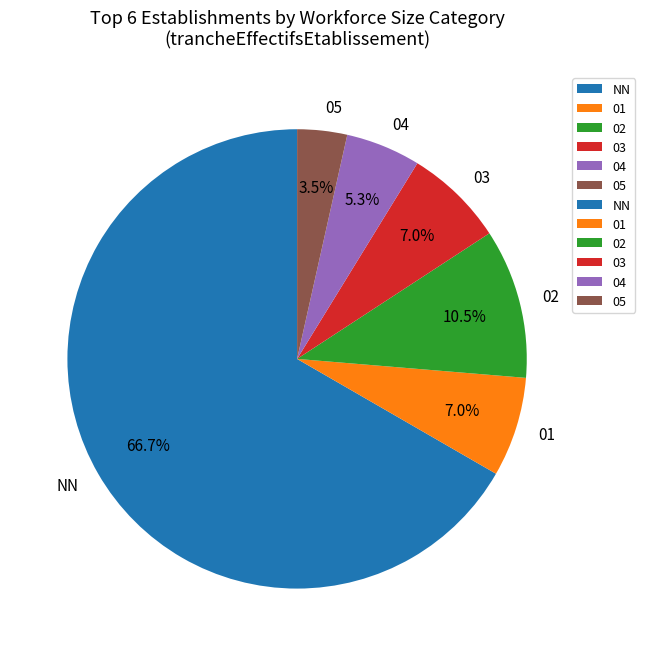

Count the number of slices in the pie.

6